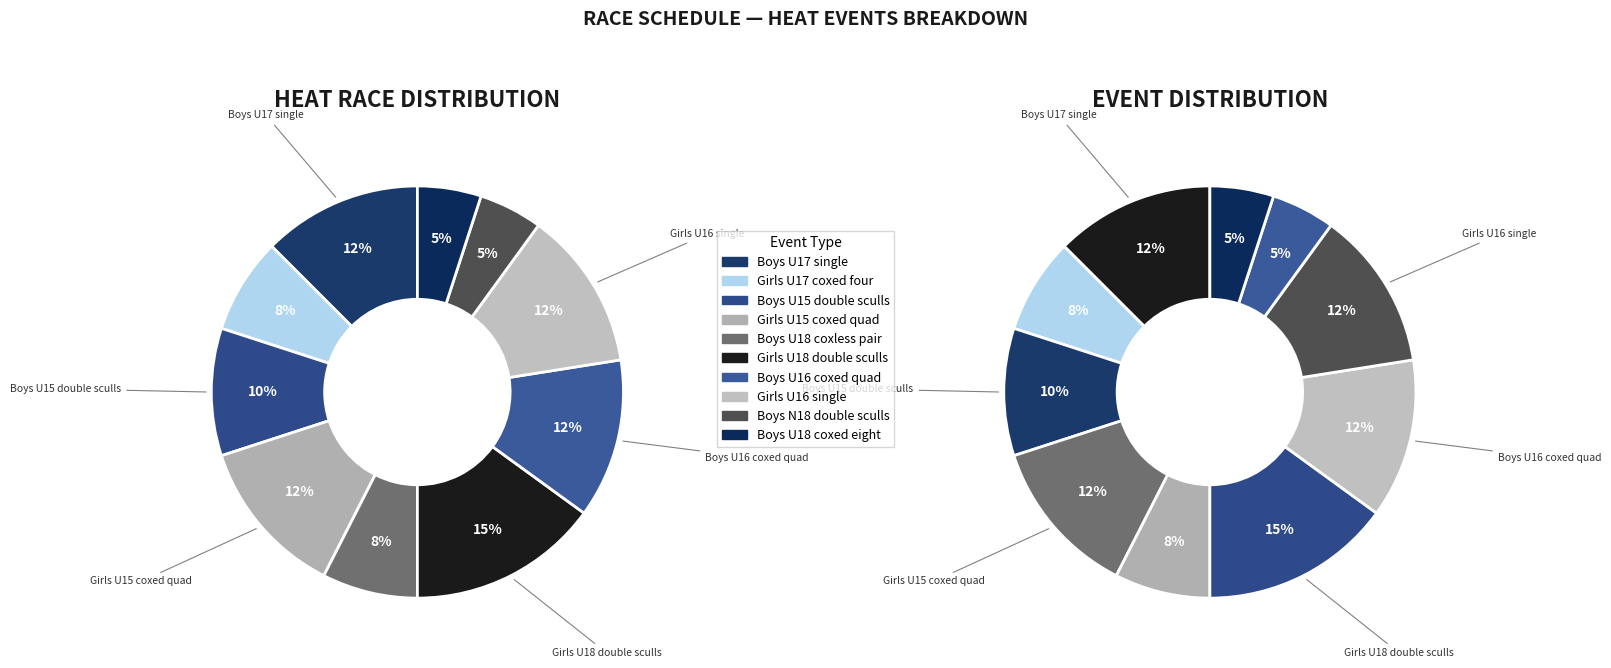

What percentage is the Girls U18 double sculls slice, to the nearest percent?

15%